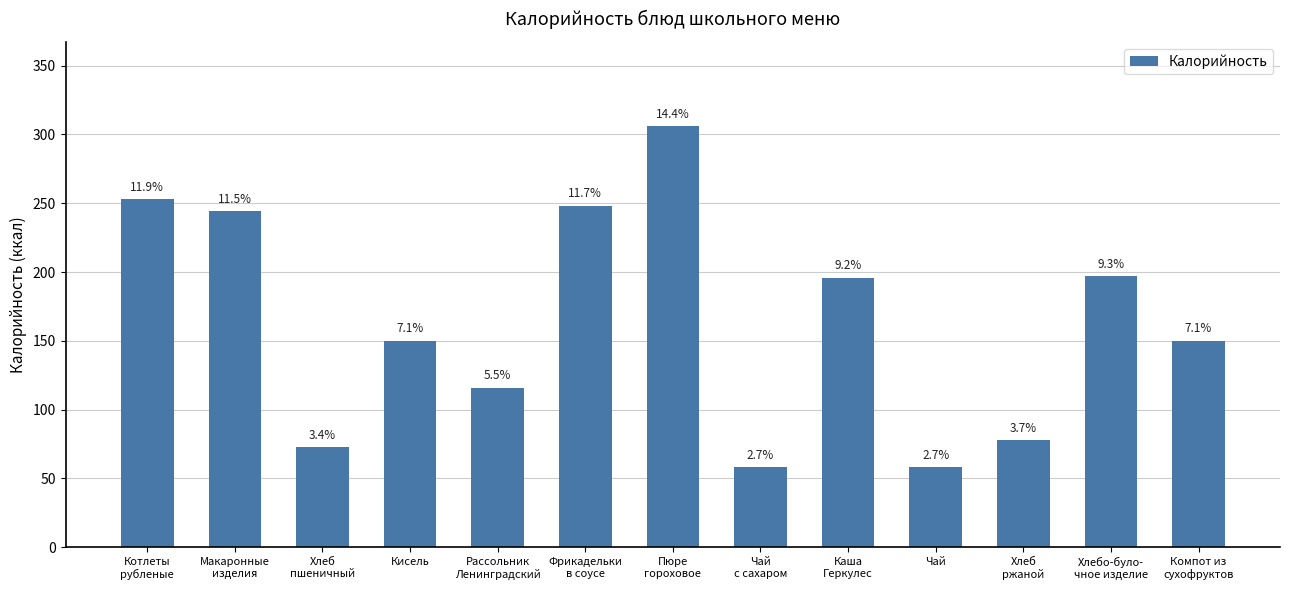

The chart shows a value of 150.0 at Кисель. True or false?

True